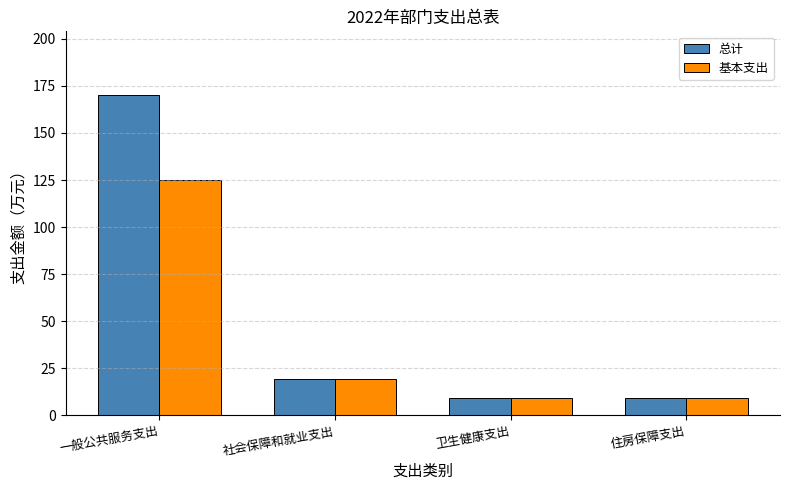

What is the average value of the 总计 series?

52.0